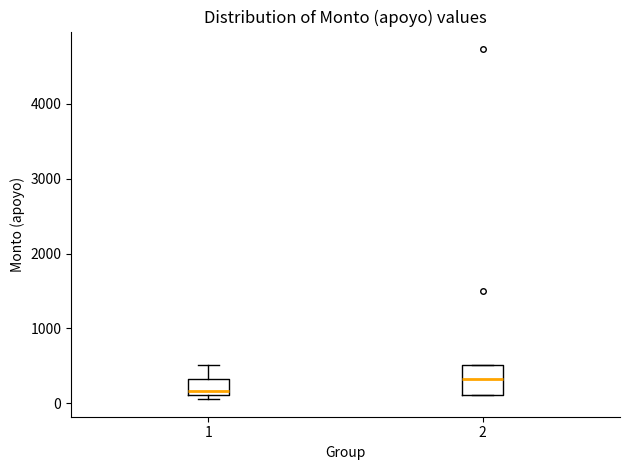

Where is the lower edge of the box at x = 2 on the y-axis? The values are not printed on the chart, so give them approximately, as read against the axis.

100